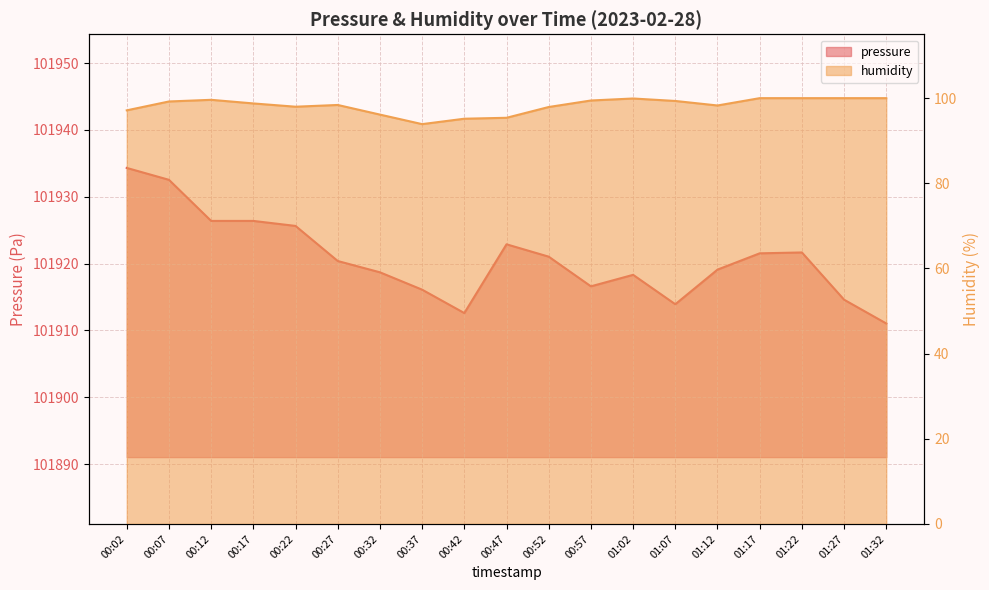

At which label does pressure reach its minimum?

01:32